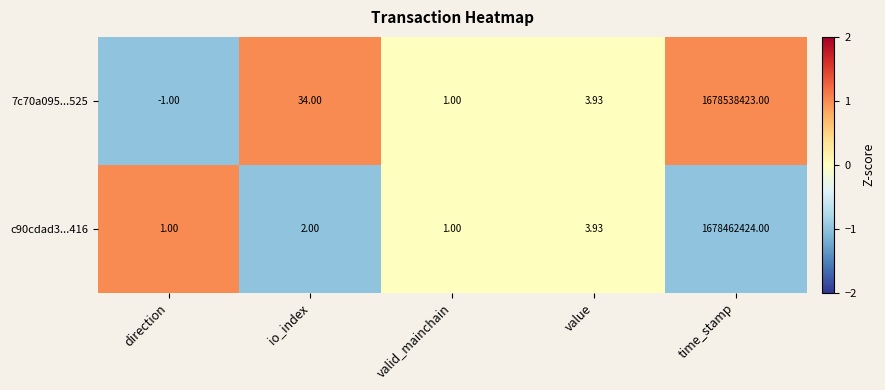

List the series in order of their peak value, highest first.

7c70a095...525, c90cdad3...416